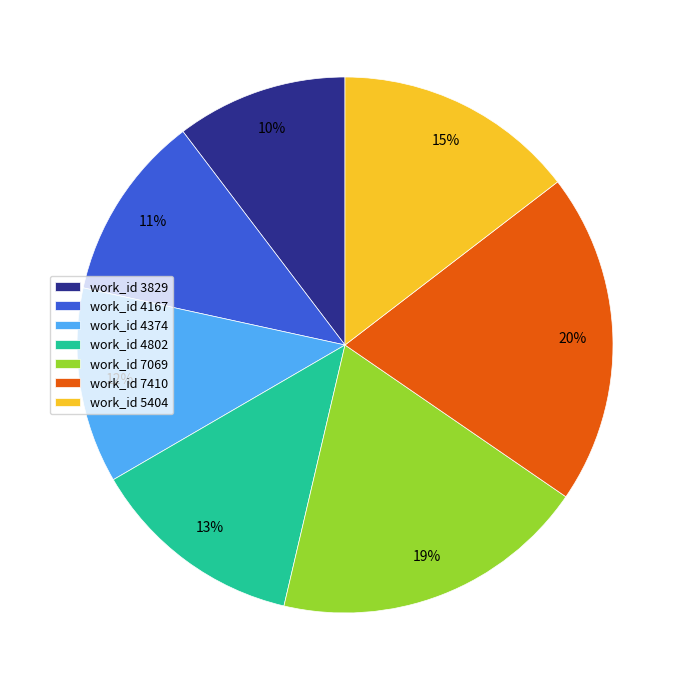

To the nearest percent, what percentage of the pie is work_id 4802?

13%